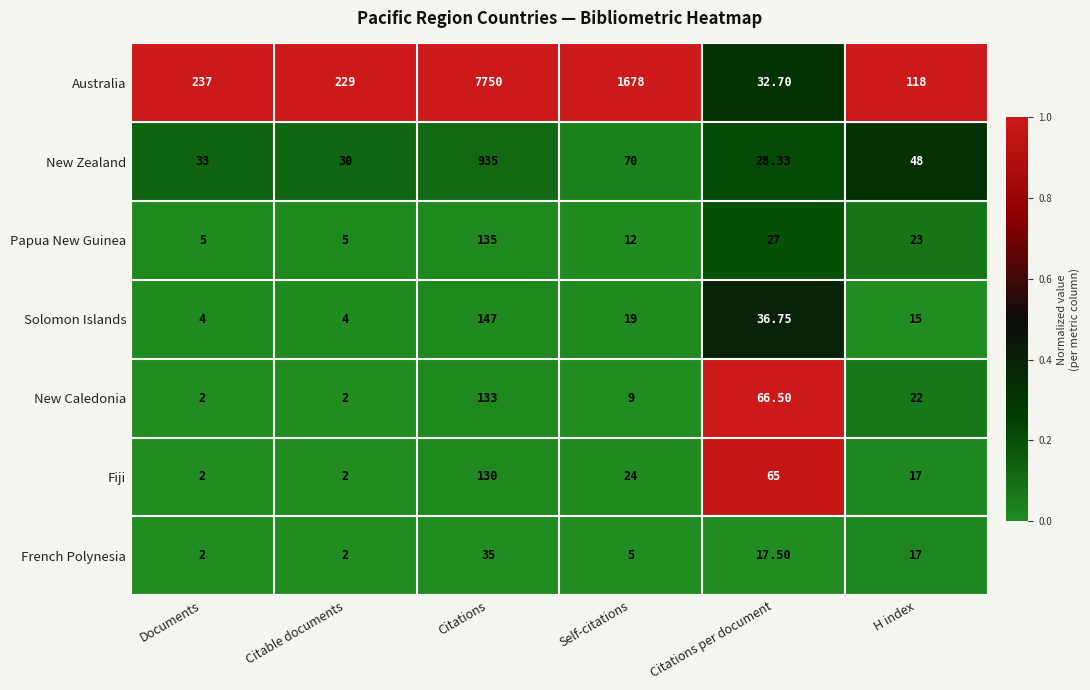

What is the spread (max minus min) of values at Citable documents?

227.0